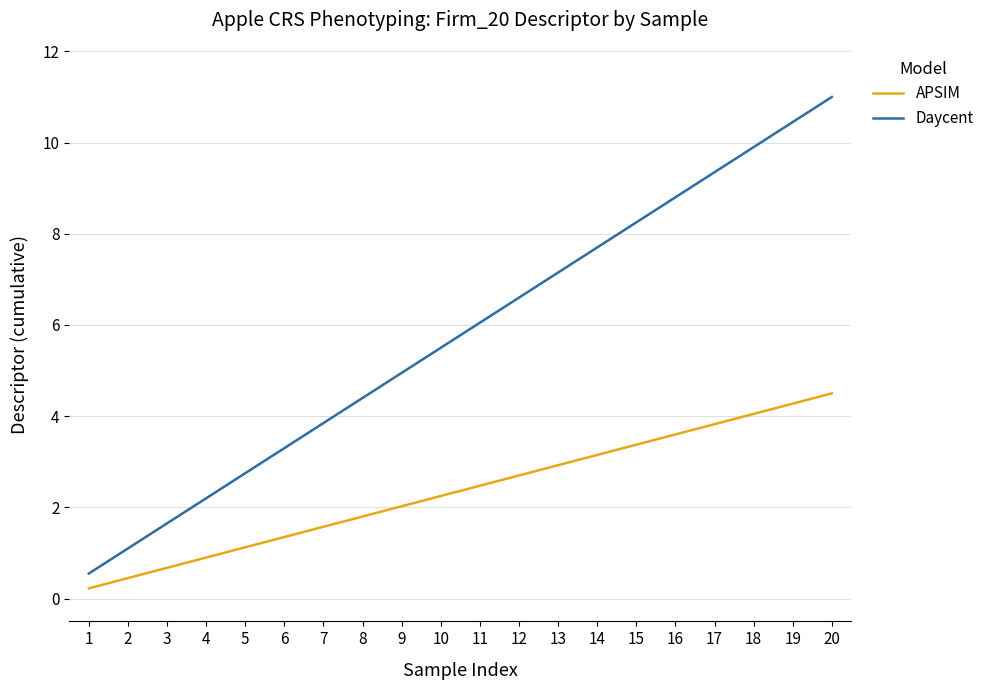

True or false: APSIM and Daycent intersect in this chart.

False